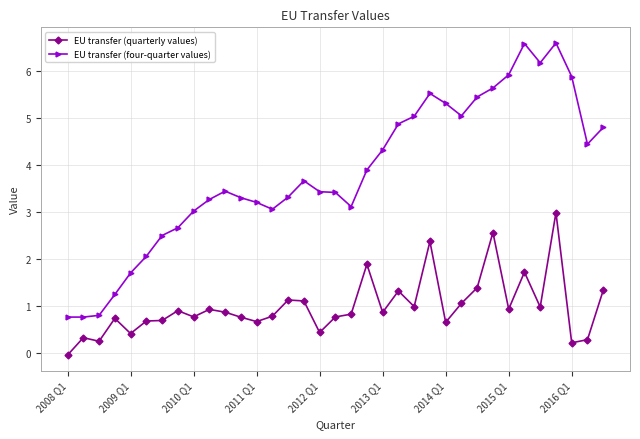

At how many categories does at least one series exceed 4?

15